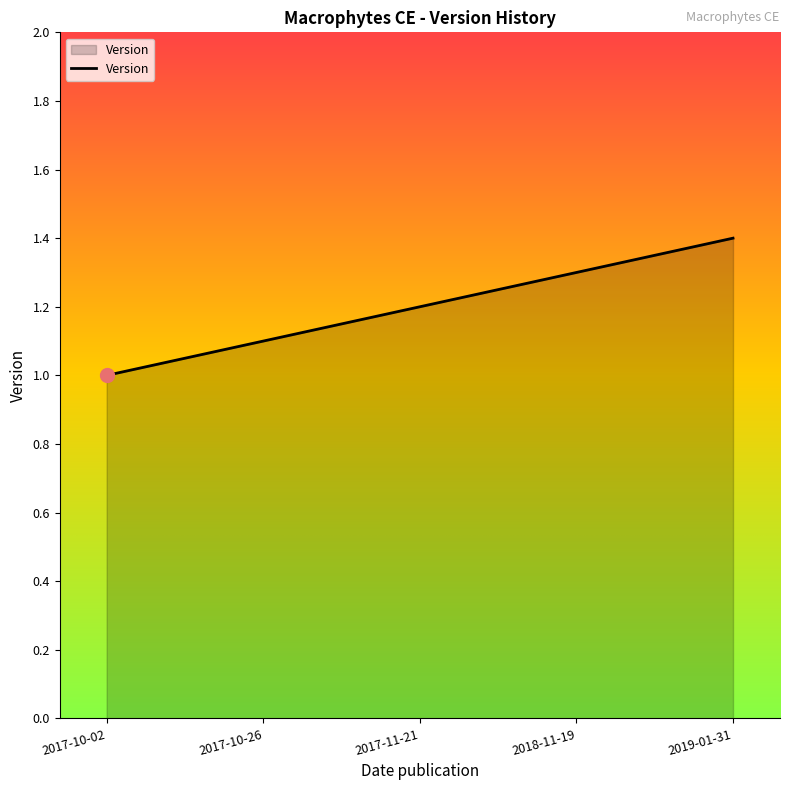

How many values are between 1 and 2?

5